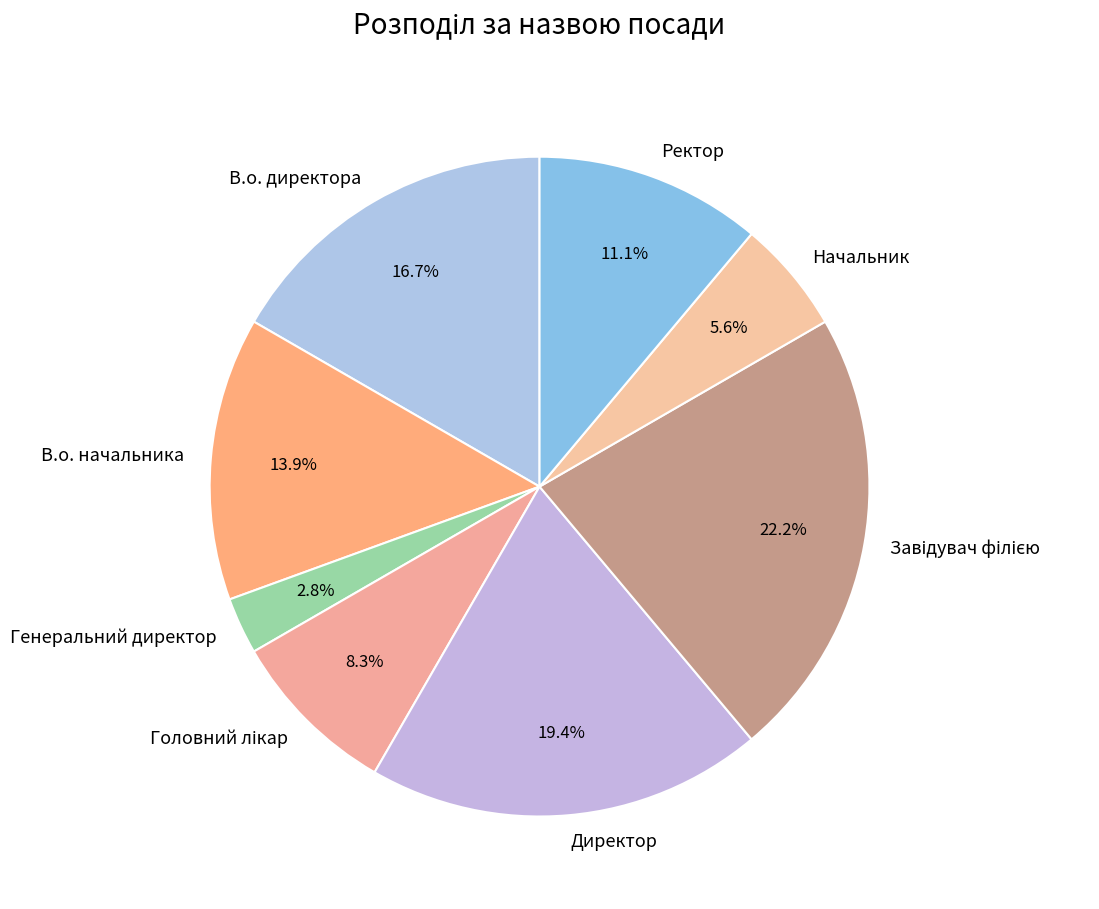

Between Начальник and Директор, which is larger?

Директор